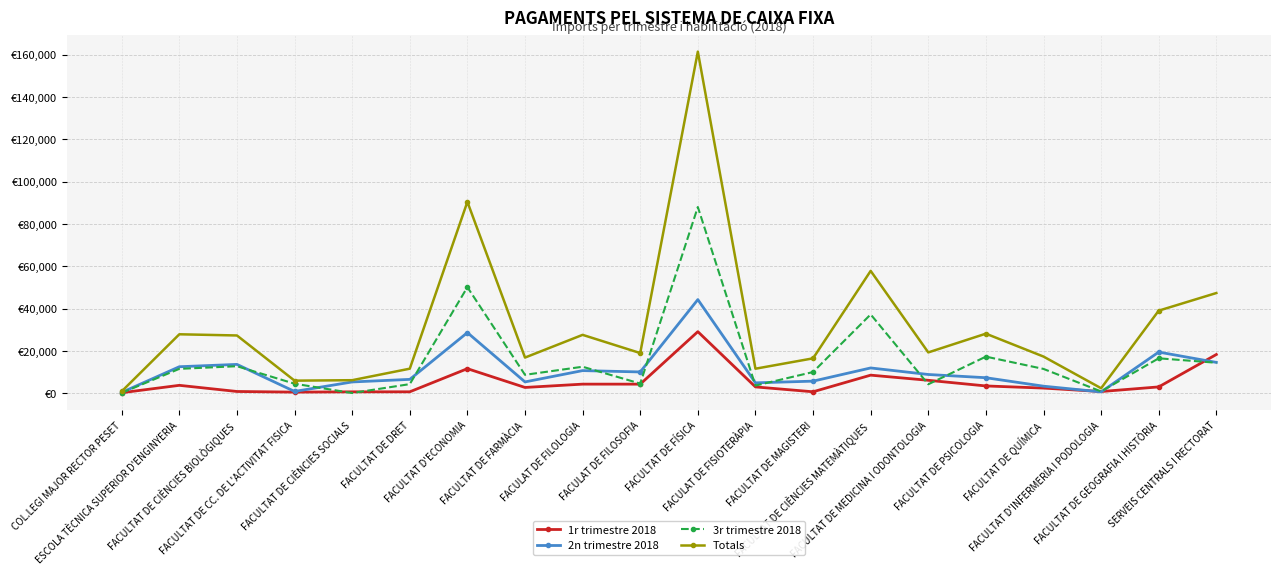

Reading left to right, extract all data points from this chart.

1r trimestre 2018: COL.LEGI MAJOR RECTOR PESET=278.2	ESCOLA TÈCNICA SUPERIOR D'ENGINYERIA=3772.6	FACULTAT DE CIÈNCIES BIOLÒGIQUES=863.6	FACULTAT DE CC. DE L'ACTIVITAT FISICA=565.7	FACULTAT DE CIÈNCIES SOCIALS=699.5	FACULTAT DE DRET=714.0	FACULTAT D'ECONOMIA=11647.6	FACULTAT DE FARMÀCIA=2768.4	FACULAT DE FILOLOGIA=4335.3	FACULAT DE FILOSOFIA=4329.6	FACULTAT DE FÍSICA=29134.6	FACULAT DE FISIOTERÀPIA=3024.8	FACULTAT DE MAGISTERI=722.1	FACULTAT DE CIÈNCIES MATEMÀTIQUES=8584.9	FACULTAT DE MEDICINA I ODONTOLOGIA=6152.0	FACULTAT DE PSICOLOGIA=3480.5	FACULTAT DE QUÍMICA=2474.6	FACULTAT D'INFERMERIA I PODOLOGIA=840.2	FACULTAT DE GEOGRAFIA I HISTÒRIA=3029.6	SERVEIS CENTRALS I RECTORAT=18339.7
2n trimestre 2018: COL.LEGI MAJOR RECTOR PESET=428.3	ESCOLA TÈCNICA SUPERIOR D'ENGINYERIA=12564.4	FACULTAT DE CIÈNCIES BIOLÒGIQUES=13663.4	FACULTAT DE CC. DE L'ACTIVITAT FISICA=882.7	FACULTAT DE CIÈNCIES SOCIALS=5369.0	FACULTAT DE DRET=6585.1	FACULTAT D'ECONOMIA=28685.8	FACULTAT DE FARMÀCIA=5384.4	FACULAT DE FILOLOGIA=10732.7	FACULAT DE FILOSOFIA=10096.9	FACULTAT DE FÍSICA=44291.6	FACULAT DE FISIOTERÀPIA=4948.6	FACULTAT DE MAGISTERI=5749.3	FACULTAT DE CIÈNCIES MATEMÀTIQUES=11986.7	FACULTAT DE MEDICINA I ODONTOLOGIA=8893.9	FACULTAT DE PSICOLOGIA=7370.4	FACULTAT DE QUÍMICA=3369.0	FACULTAT D'INFERMERIA I PODOLOGIA=666.9	FACULTAT DE GEOGRAFIA I HISTÒRIA=19488.3	SERVEIS CENTRALS I RECTORAT=14611.1
3r trimestre 2018: COL.LEGI MAJOR RECTOR PESET=229.5	ESCOLA TÈCNICA SUPERIOR D'ENGINYERIA=11560.0	FACULTAT DE CIÈNCIES BIOLÒGIQUES=12807.5	FACULTAT DE CC. DE L'ACTIVITAT FISICA=4538.8	FACULTAT DE CIÈNCIES SOCIALS=133.4	FACULTAT DE DRET=4341.5	FACULTAT D'ECONOMIA=50158.1	FACULTAT DE FARMÀCIA=8739.3	FACULAT DE FILOLOGIA=12557.7	FACULAT DE FILOSOFIA=4599.2	FACULTAT DE FÍSICA=88046.3	FACULAT DE FISIOTERÀPIA=3653.6	FACULTAT DE MAGISTERI=10055.2	FACULTAT DE CIÈNCIES MATEMÀTIQUES=37287.4	FACULTAT DE MEDICINA I ODONTOLOGIA=4282.7	FACULTAT DE PSICOLOGIA=17337.2	FACULTAT DE QUÍMICA=11524.3	FACULTAT D'INFERMERIA I PODOLOGIA=890.3	FACULTAT DE GEOGRAFIA I HISTÒRIA=16547.2	SERVEIS CENTRALS I RECTORAT=14442.1
Totals: COL.LEGI MAJOR RECTOR PESET=936.0	ESCOLA TÈCNICA SUPERIOR D'ENGINYERIA=27897.0	FACULTAT DE CIÈNCIES BIOLÒGIQUES=27334.5	FACULTAT DE CC. DE L'ACTIVITAT FISICA=5987.2	FACULTAT DE CIÈNCIES SOCIALS=6201.9	FACULTAT DE DRET=11640.6	FACULTAT D'ECONOMIA=90491.5	FACULTAT DE FARMÀCIA=16892.1	FACULAT DE FILOLOGIA=27625.7	FACULAT DE FILOSOFIA=19025.7	FACULTAT DE FÍSICA=161472.6	FACULAT DE FISIOTERÀPIA=11627.0	FACULTAT DE MAGISTERI=16526.7	FACULTAT DE CIÈNCIES MATEMÀTIQUES=57859.1	FACULTAT DE MEDICINA I ODONTOLOGIA=19328.6	FACULTAT DE PSICOLOGIA=28188.1	FACULTAT DE QUÍMICA=17367.8	FACULTAT D'INFERMERIA I PODOLOGIA=2397.4	FACULTAT DE GEOGRAFIA I HISTÒRIA=39065.0	SERVEIS CENTRALS I RECTORAT=47392.9